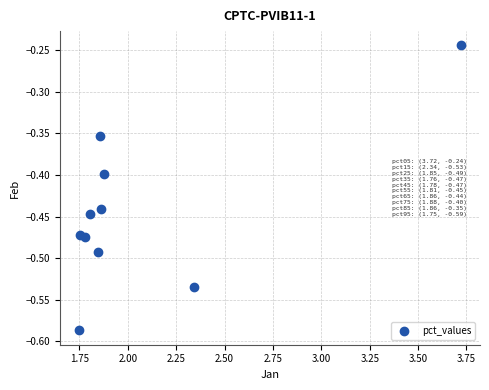

What is the range of Y values (max minus min)?

0.3